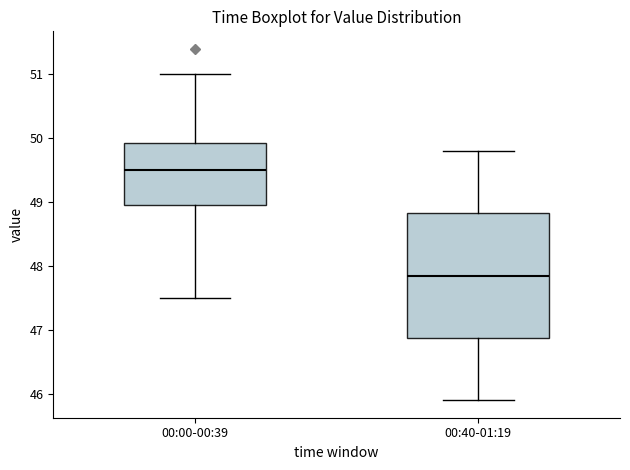

Which box has the highest median line?

00:00-00:39